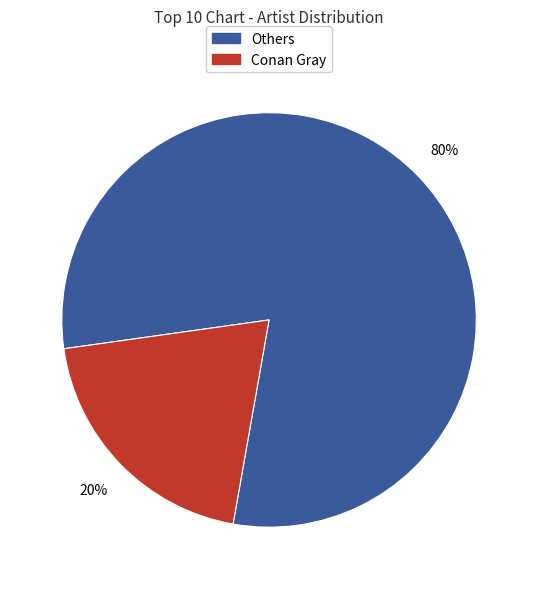

To the nearest percent, what is the average slice percentage?

50%